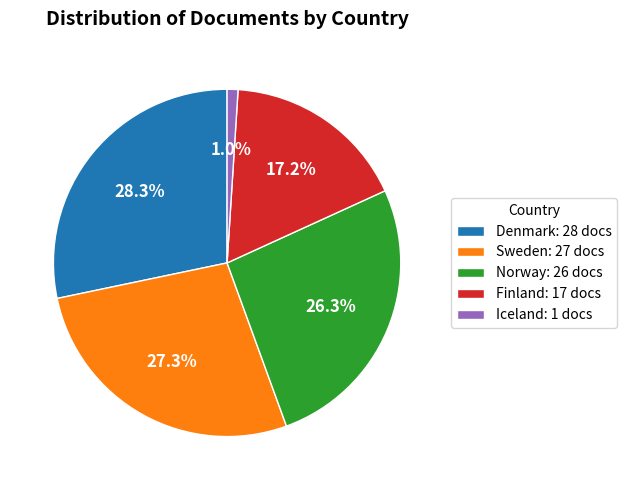

Which has a higher value, Norway: 26 docs or Iceland: 1 docs?

Norway: 26 docs